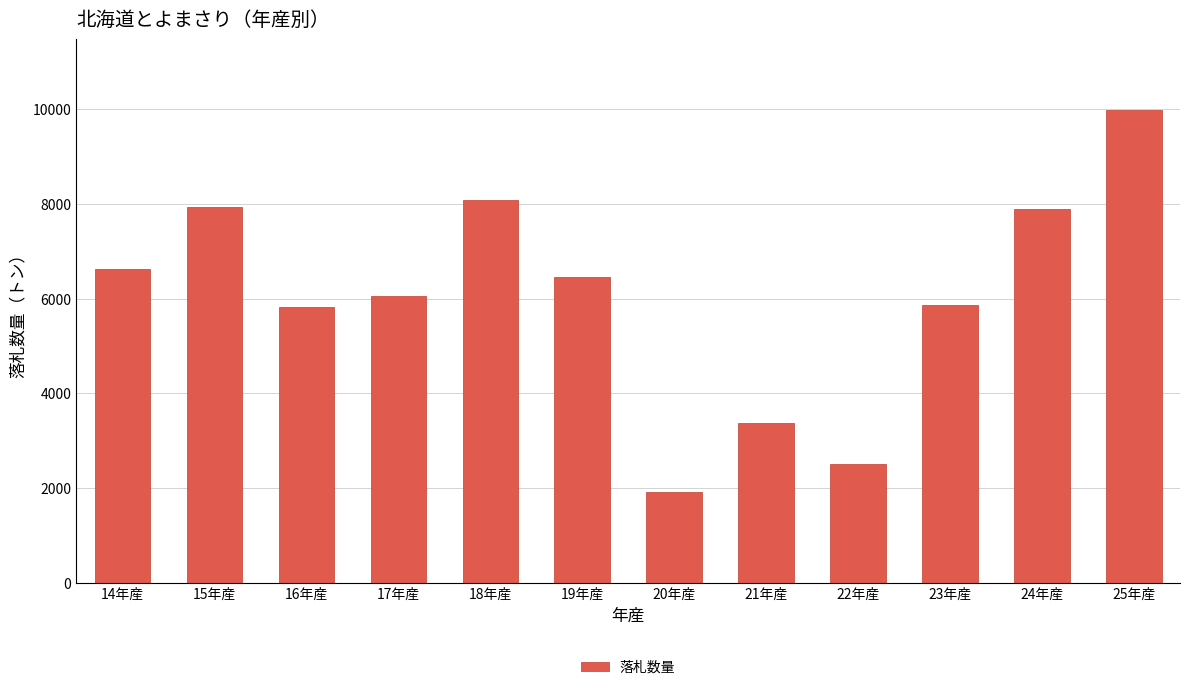

What is the value of the 11th bar from the left?

7894.1